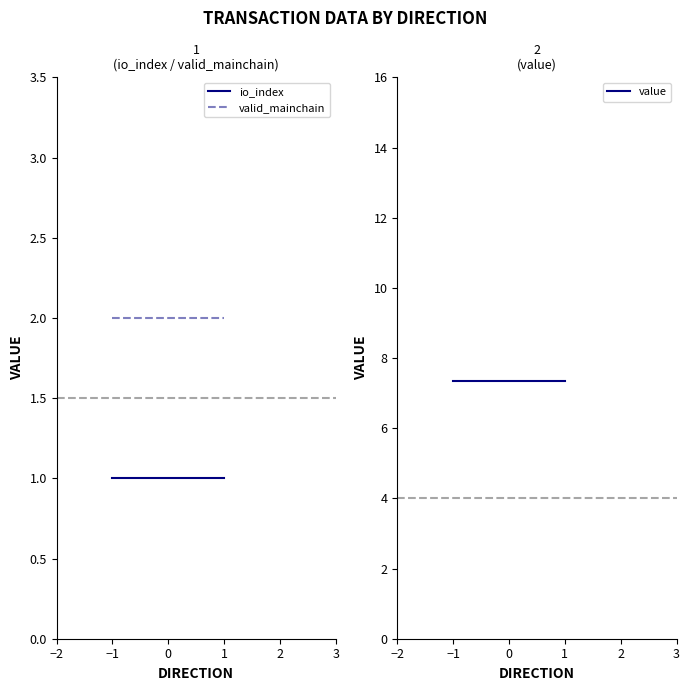

List the series in order of their peak value, highest first.

value, valid_mainchain, io_index